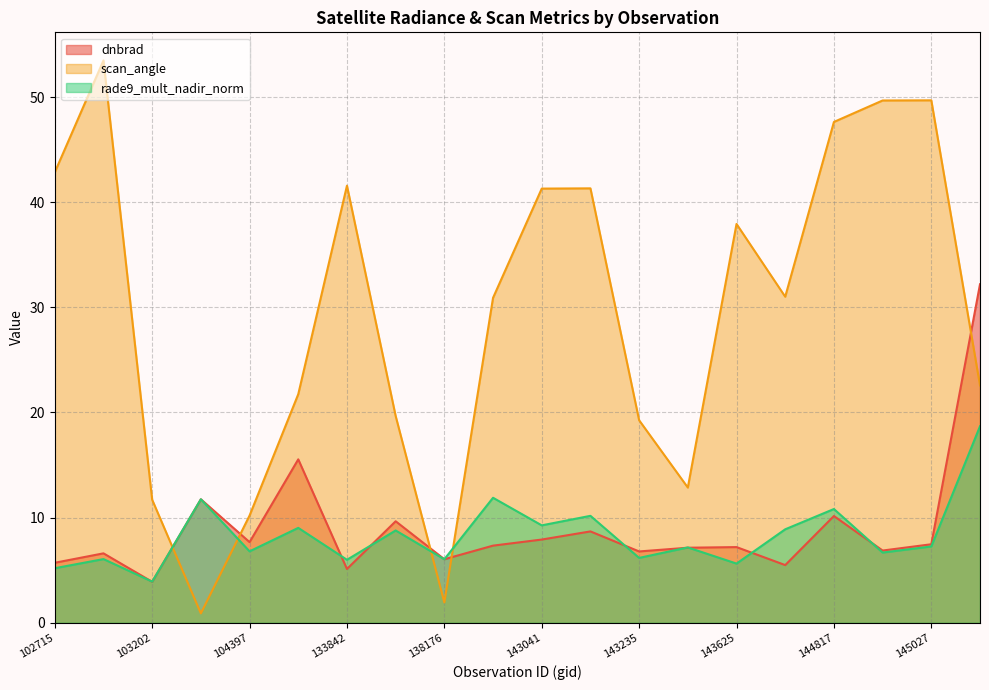

What is the maximum value shown in the chart?

53.5